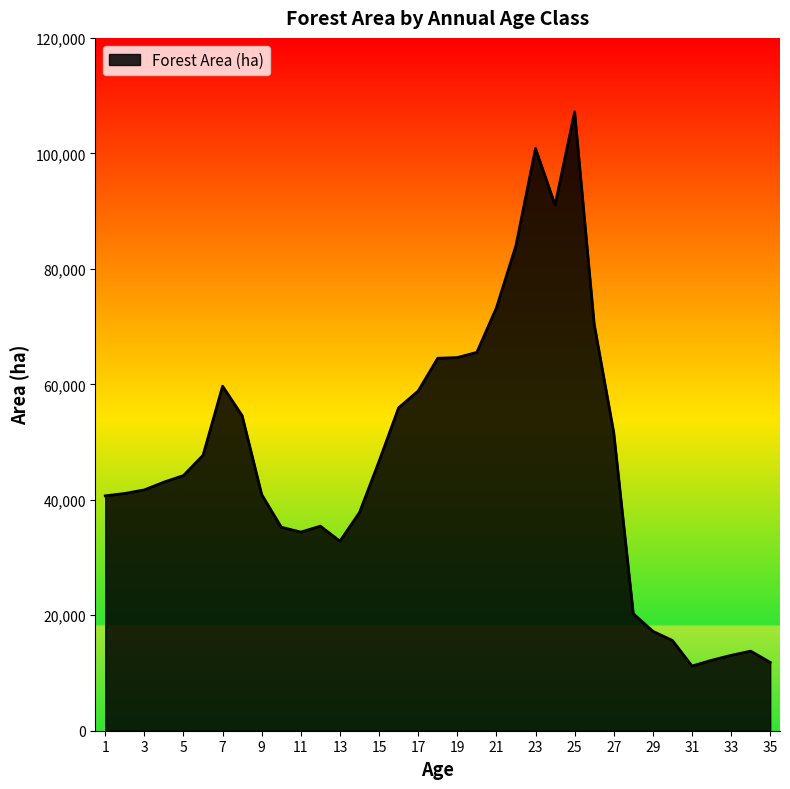

What is the difference between the second highest and second lowest values?

89008.1